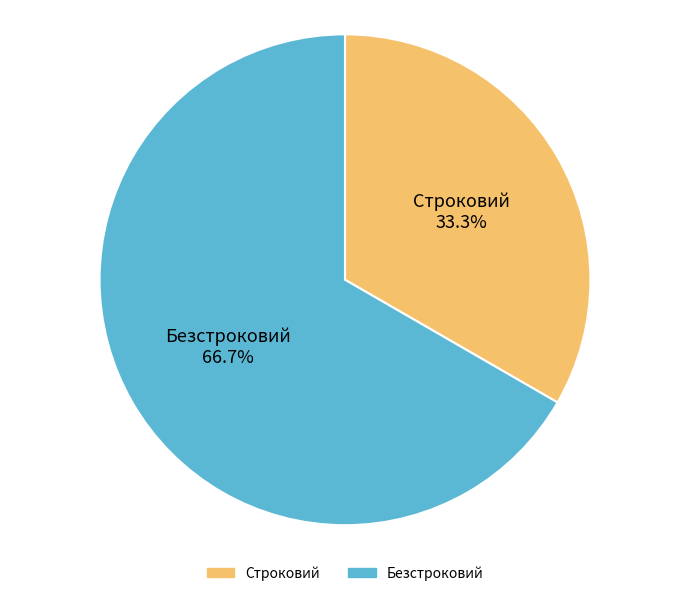

Which slice represents more than half of the pie?

Безстроковий